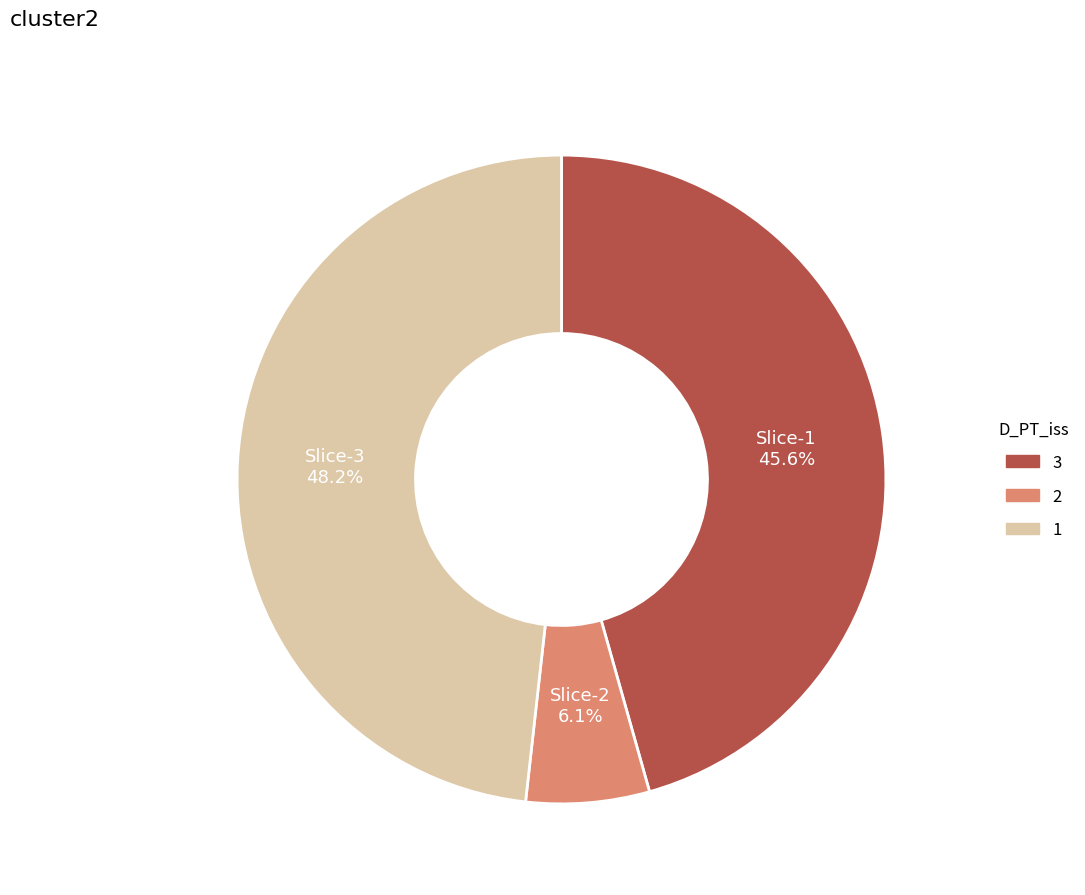

Is there a majority slice in this chart?

No